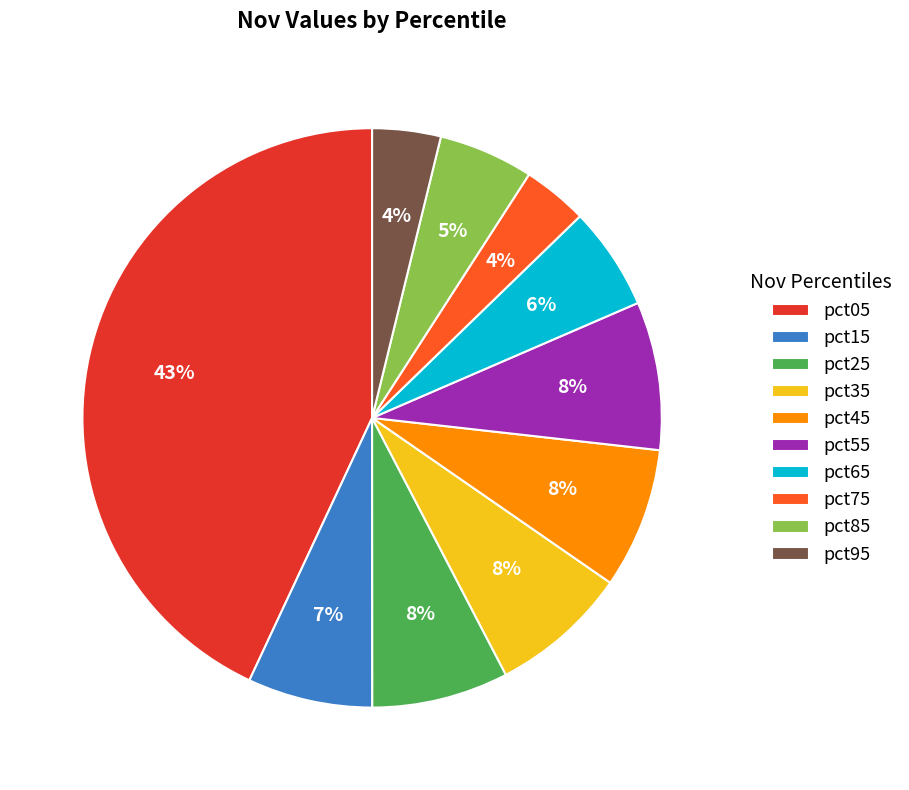

Do pct55 and pct45 together represent more than half of the pie?

No